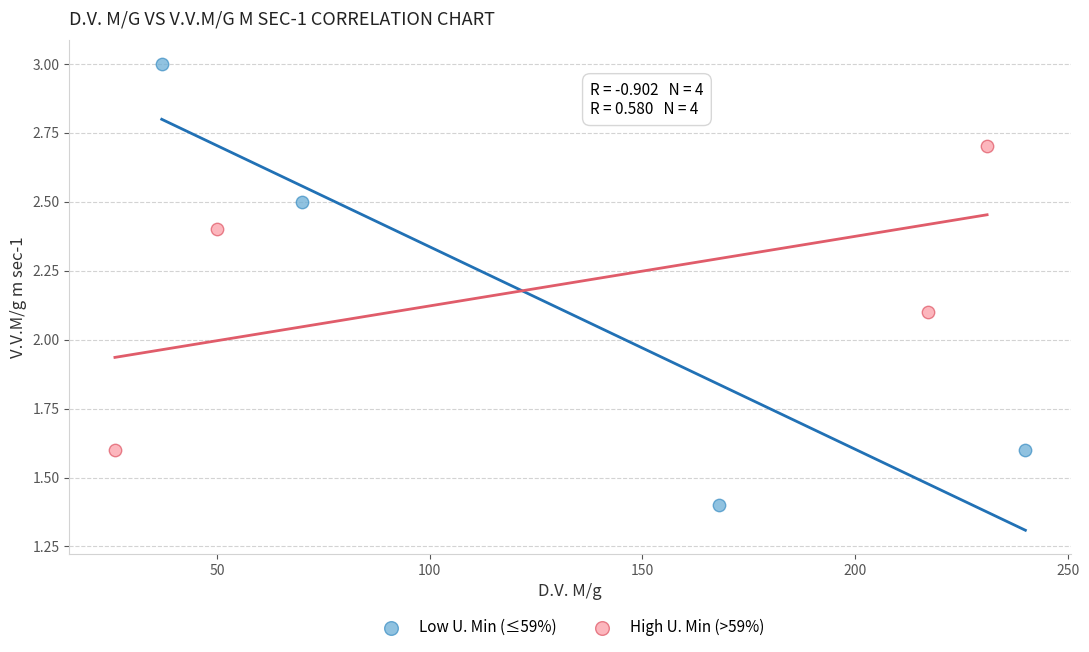

Which series reaches the maximum Y coordinate?

Low U. Min (≤59%)